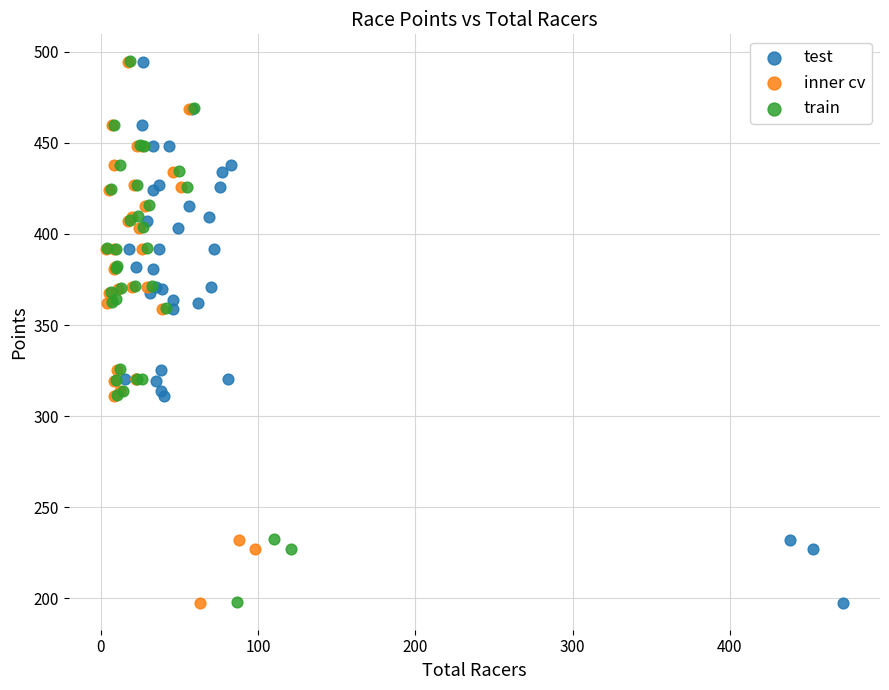

Which series has the largest Y range (max minus min)?

train